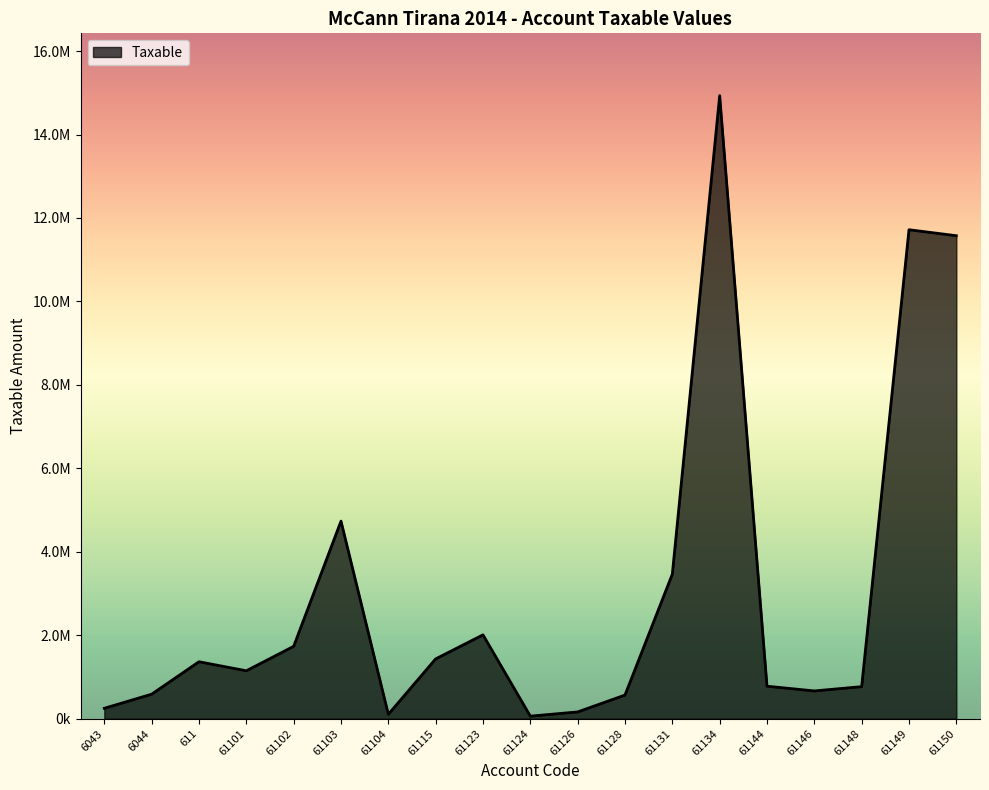

Is this an area chart (filled region under the line)?

Yes